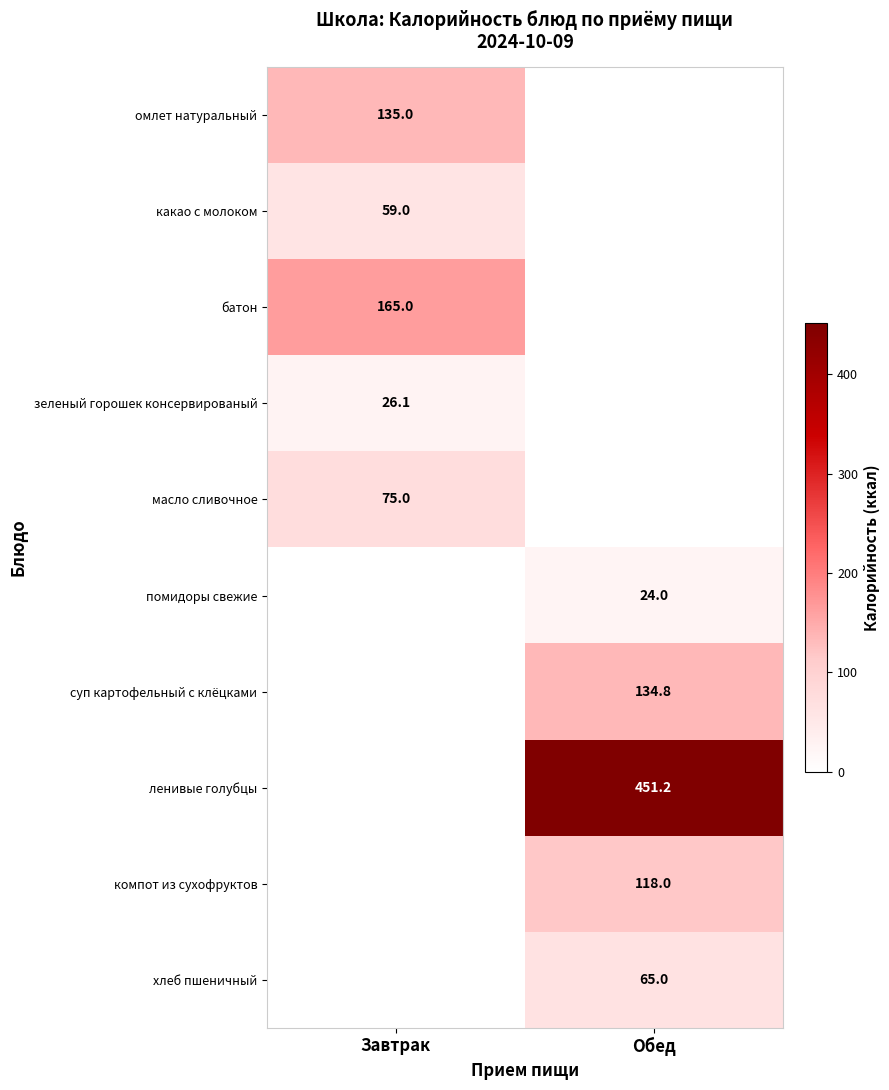

The value of компот из сухофруктов at Обед is 118.0. True or false?

True